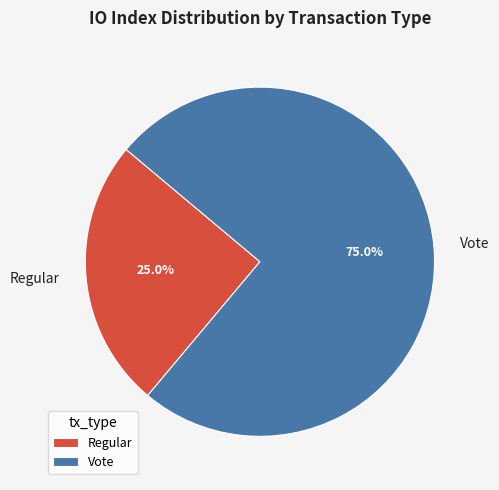

Between Vote and Regular, which is larger?

Vote